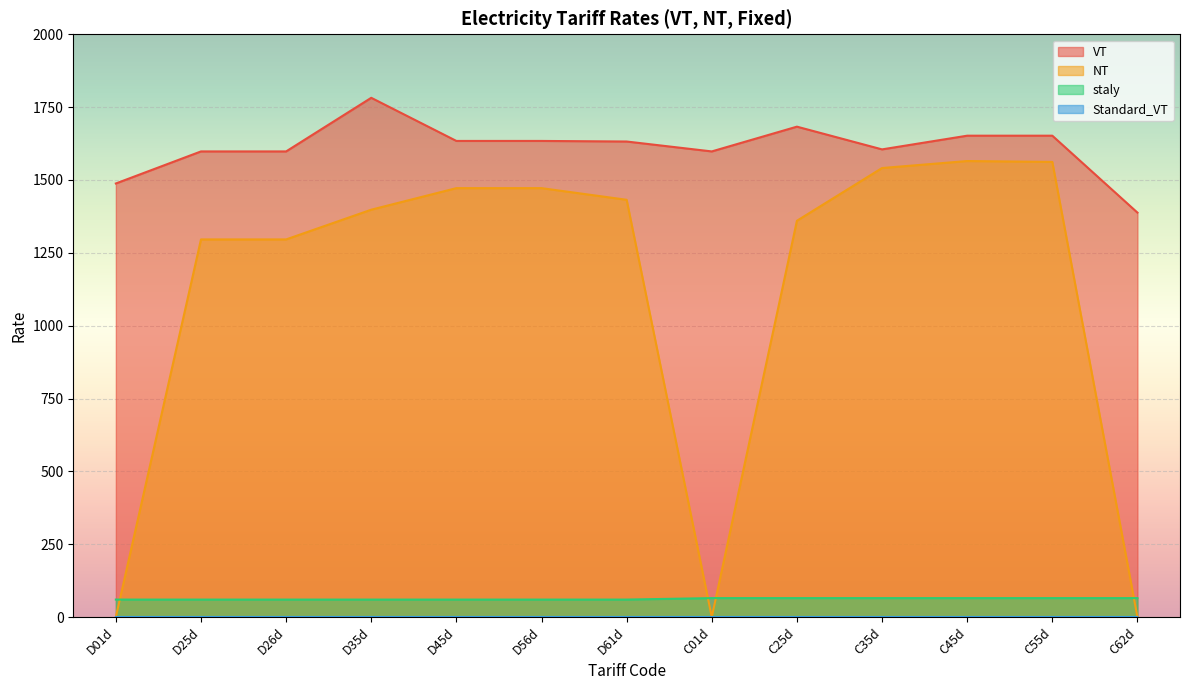

Which series has the largest total across all categories?

VT